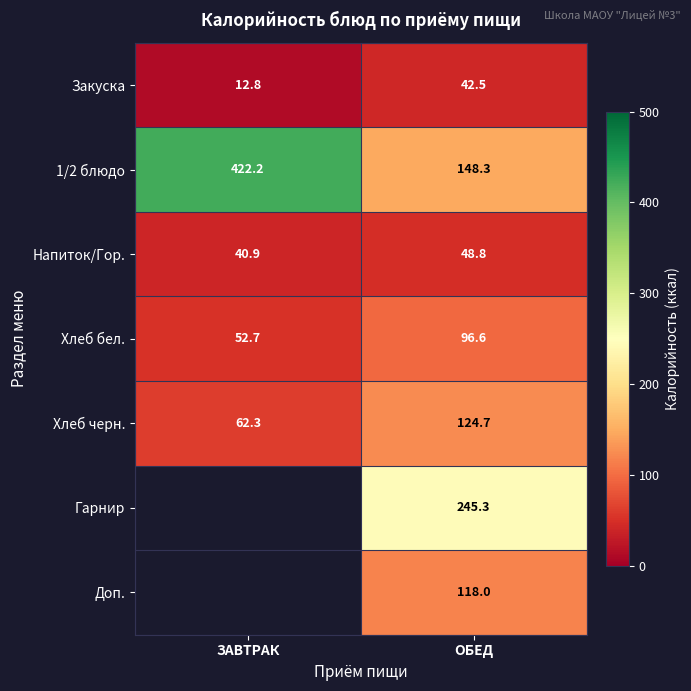

What is the difference between the maximum and minimum values in the Хлеб бел. series?

43.9